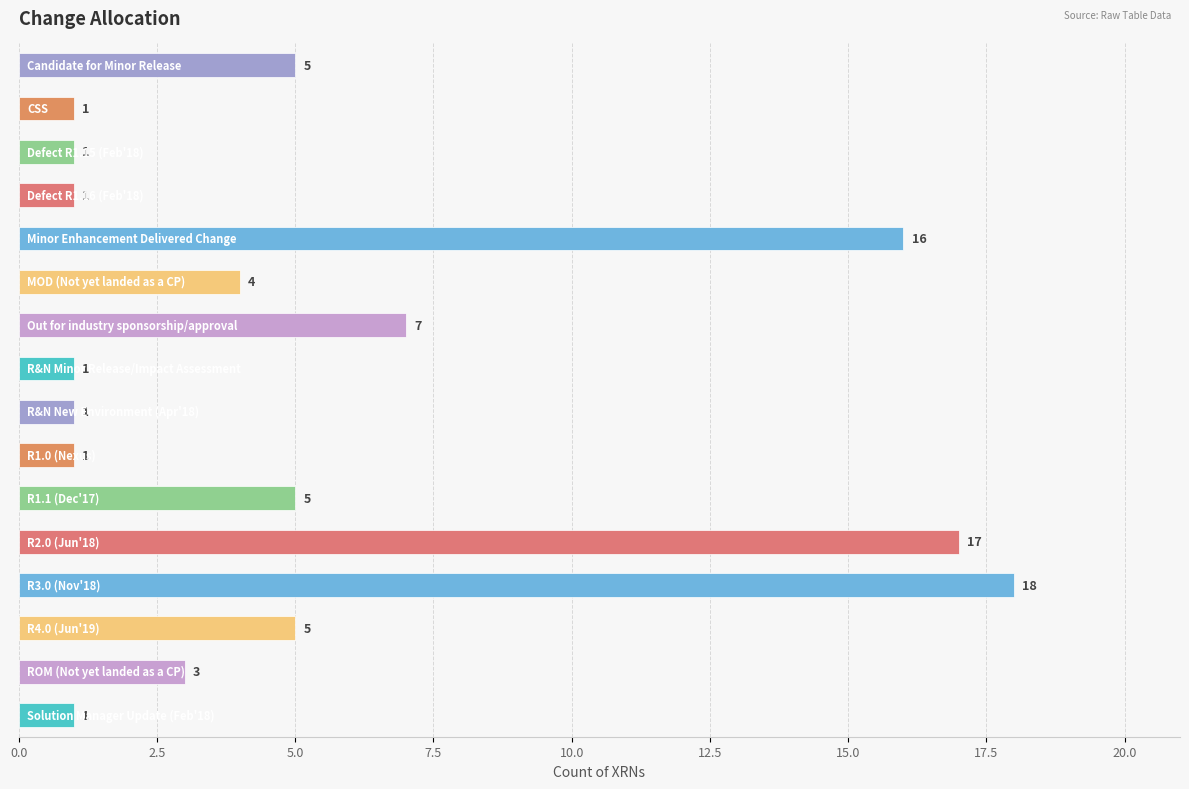

What is the minimum value shown in the chart?

1